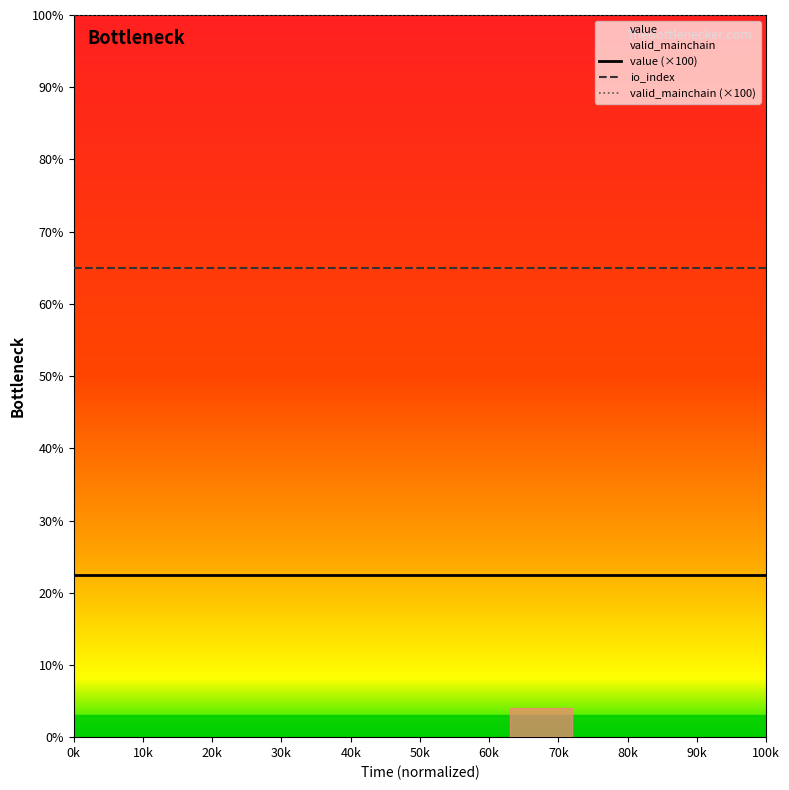

True or false: io_index and valid_mainchain (×100) intersect in this chart.

False